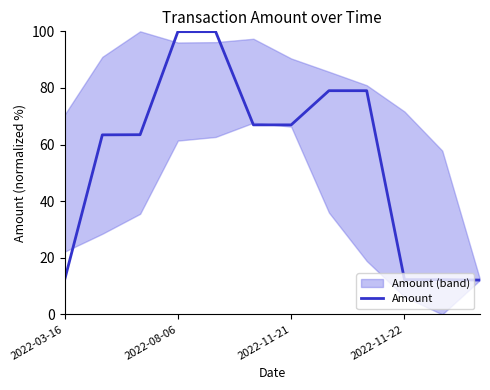

What is the highest value of the Amount series?

99.9